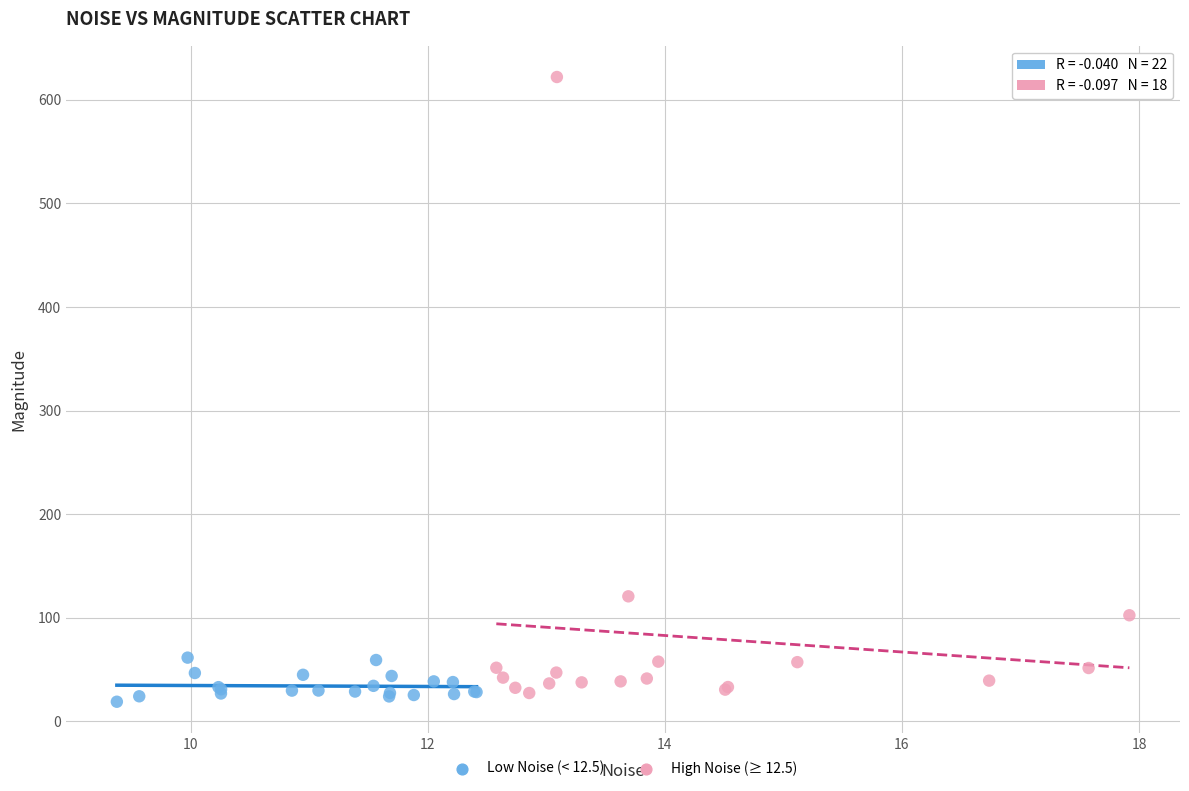

What are all the series names shown in the legend?

Low Noise (< 12.5), High Noise (≥ 12.5)